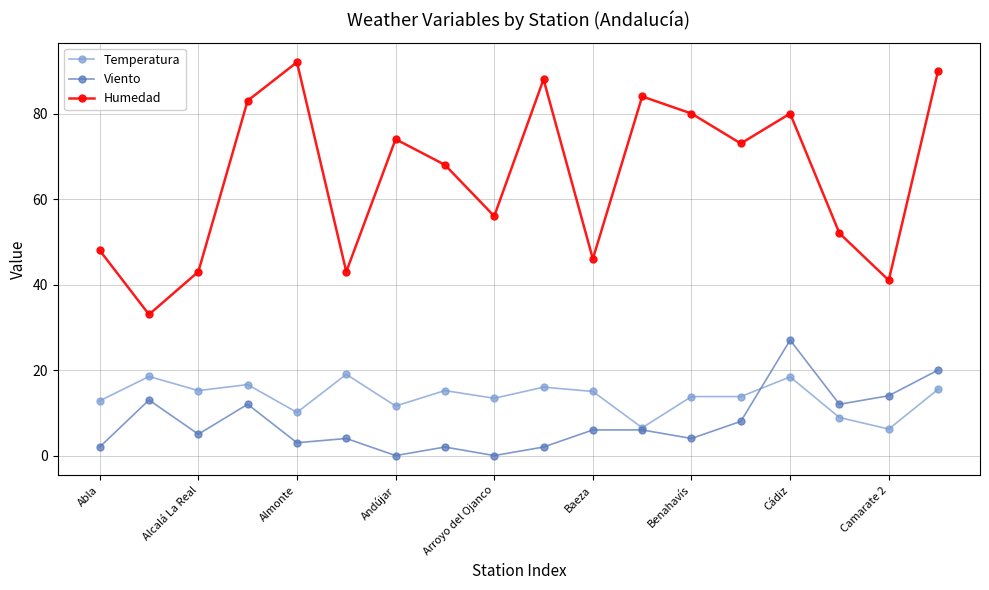

What is the value of the Temperatura point at the 9th from the left?

13.4